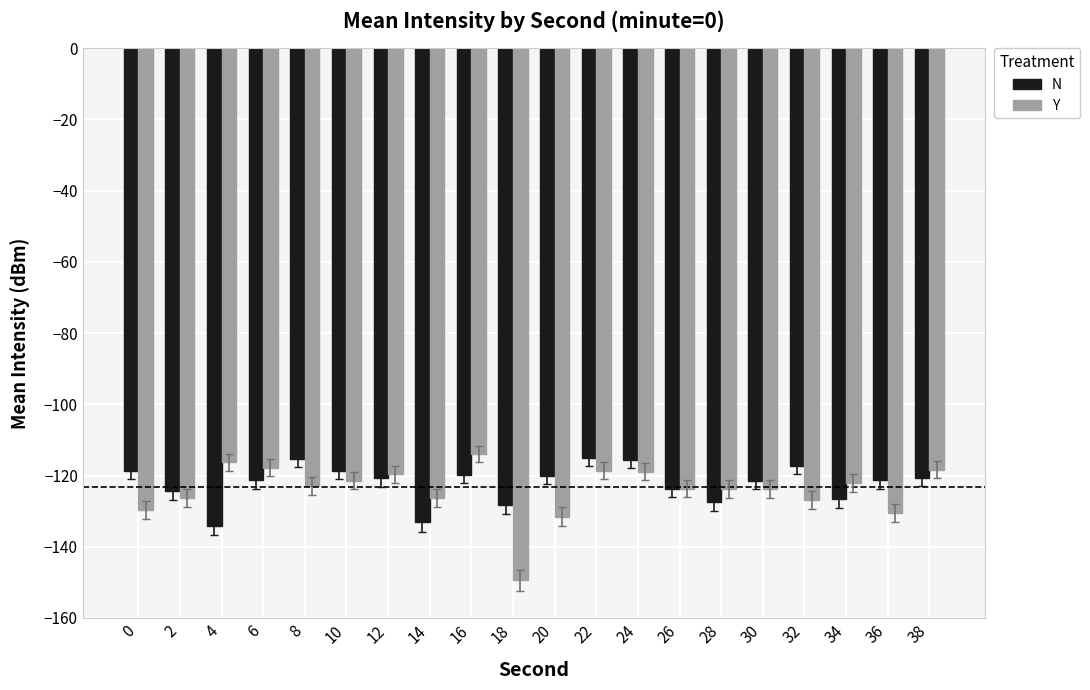

How many bars are there in each group?

2